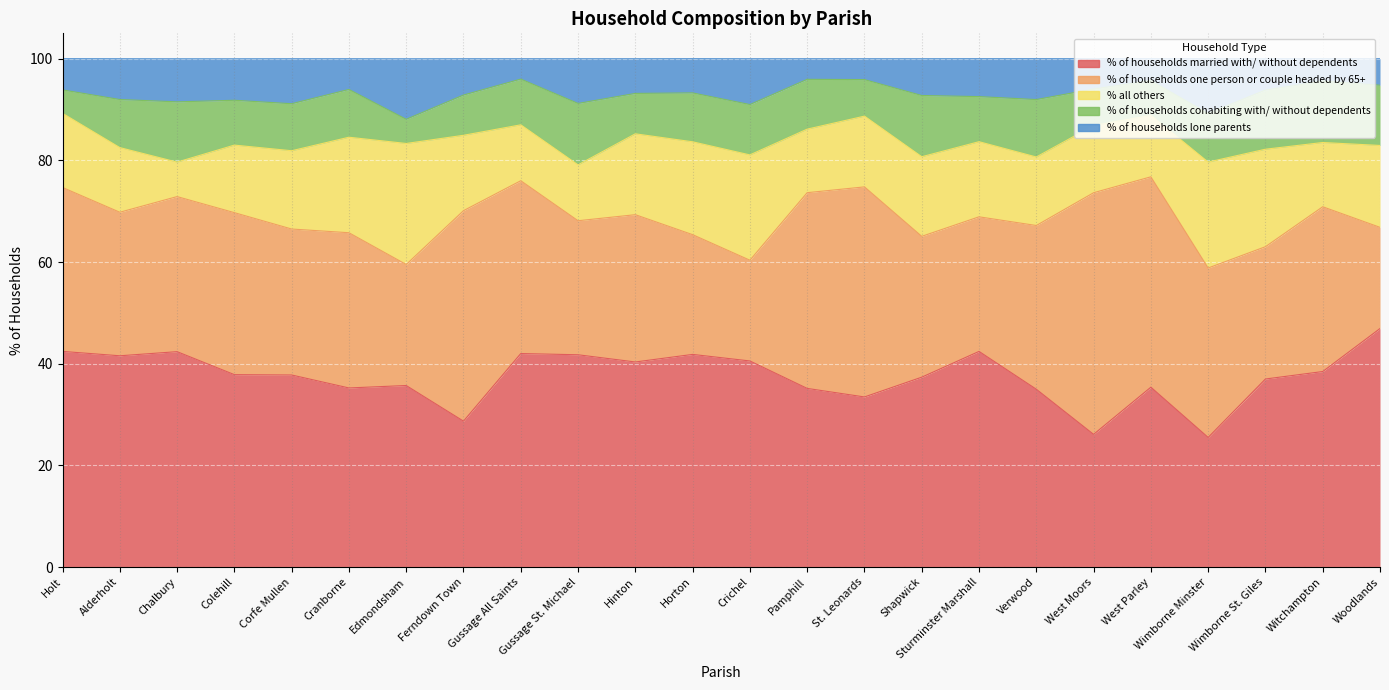

How many data points in % of households cohabiting with/ without dependents are less than 9?

9